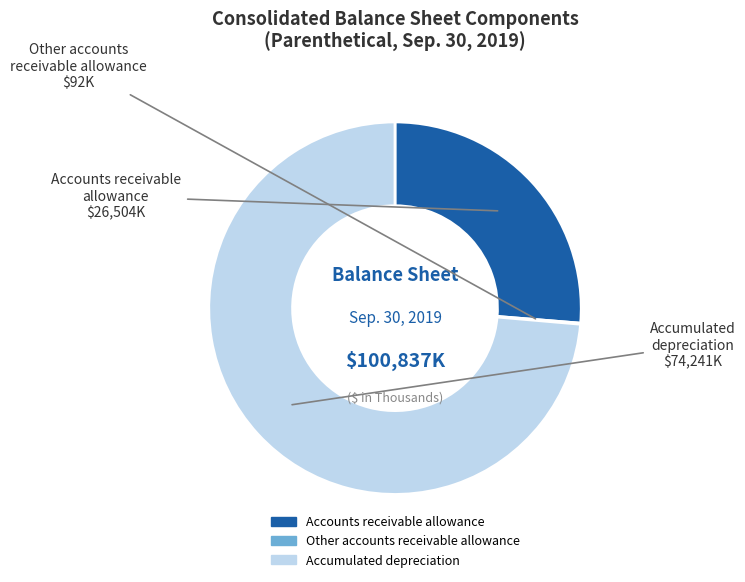

Is there a majority slice in this chart?

Yes